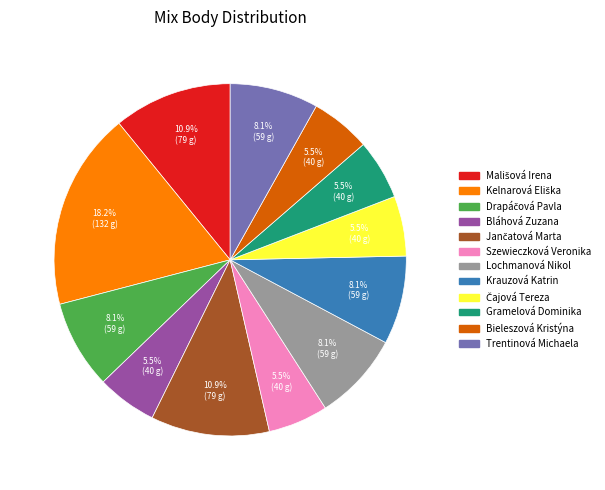

Which has a higher value, Trentinová Michaela or Szewieczková Veronika?

Trentinová Michaela